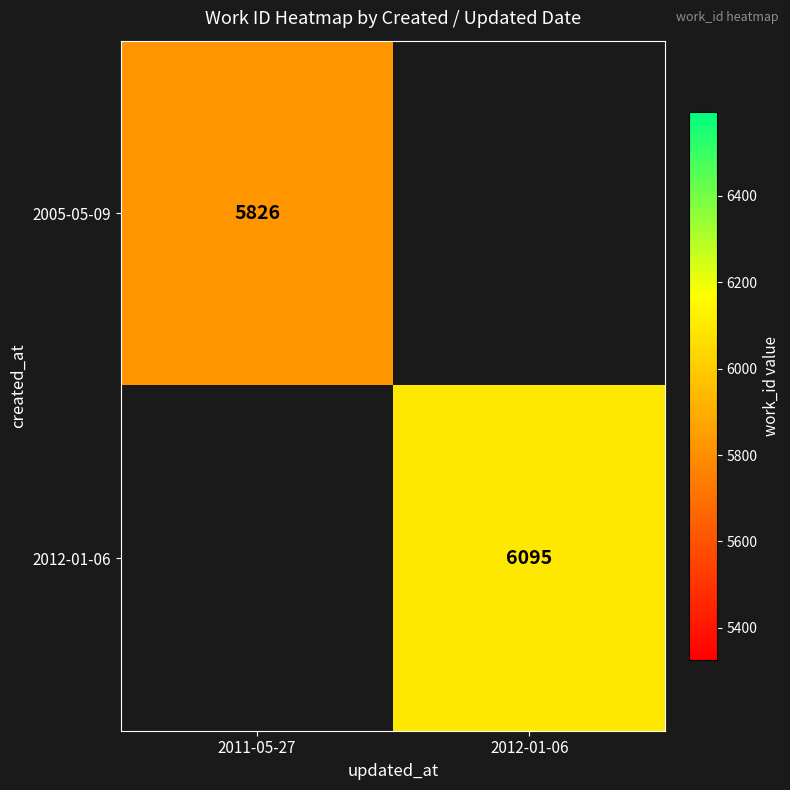

Is it true that 2012-01-06 equals 6095 at 2012-01-06?

True